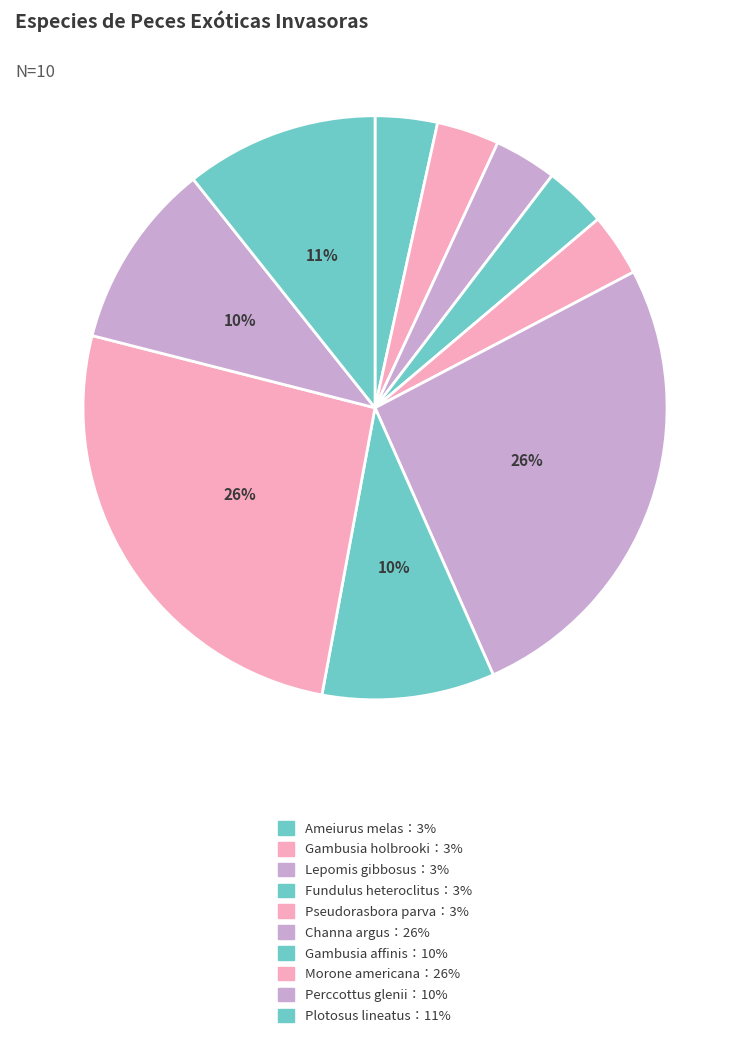

To the nearest percent, what is the difference between the largest and smallest slice percentages?

23%